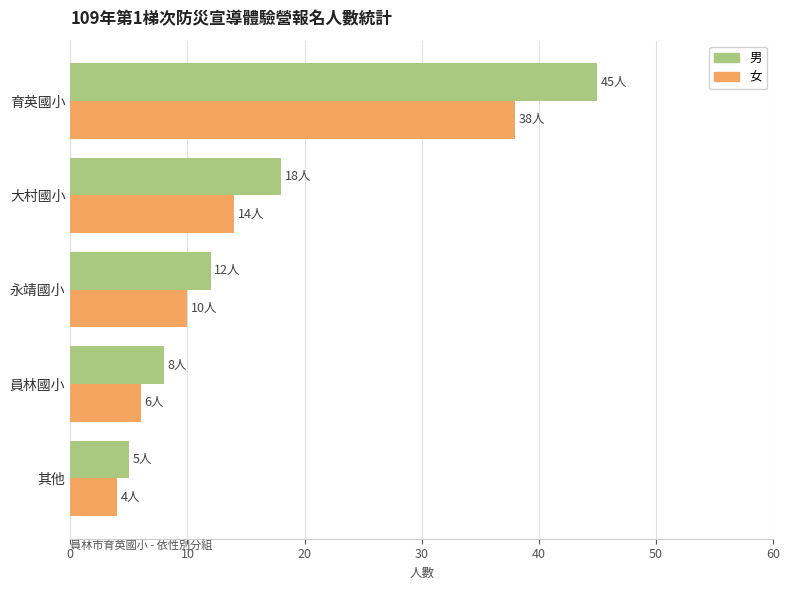

What is the sum of all 女 values?

72